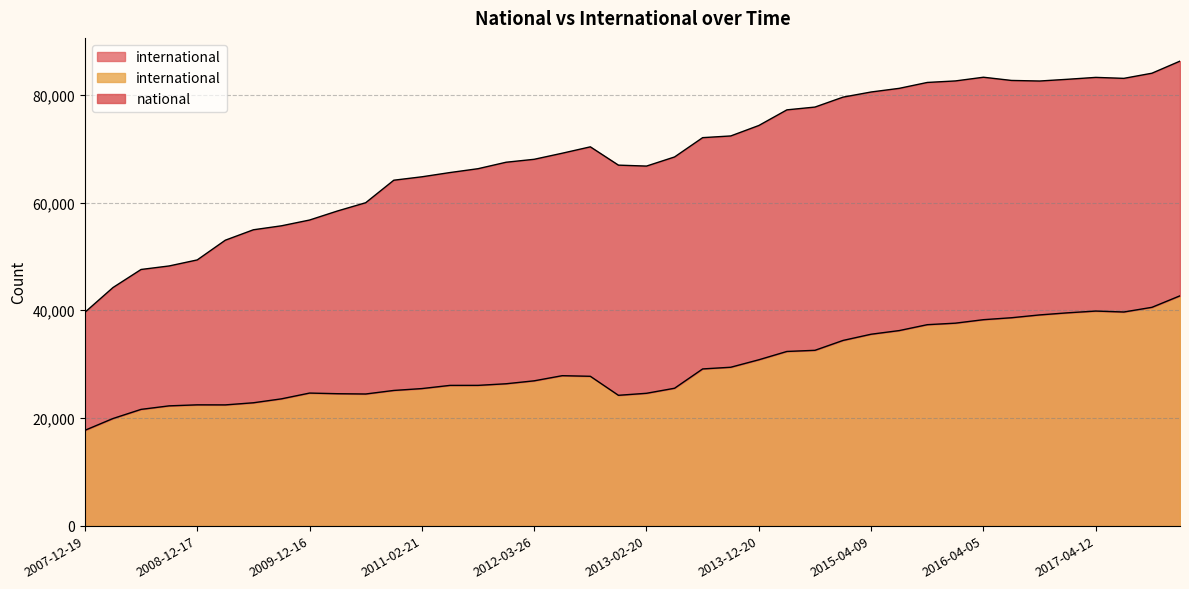

True or false: there are more than 0 points higher than both neighbors.

True